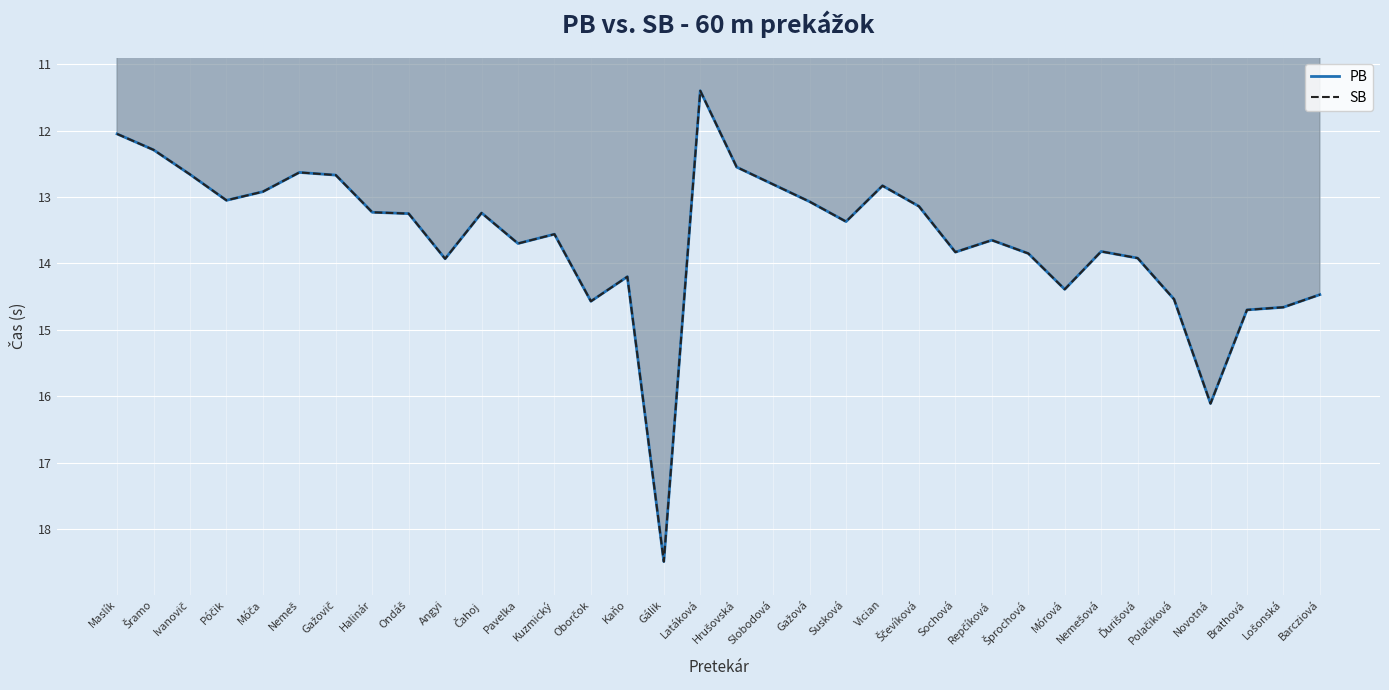

Is it true that PB equals 18.7 at Vician?

False